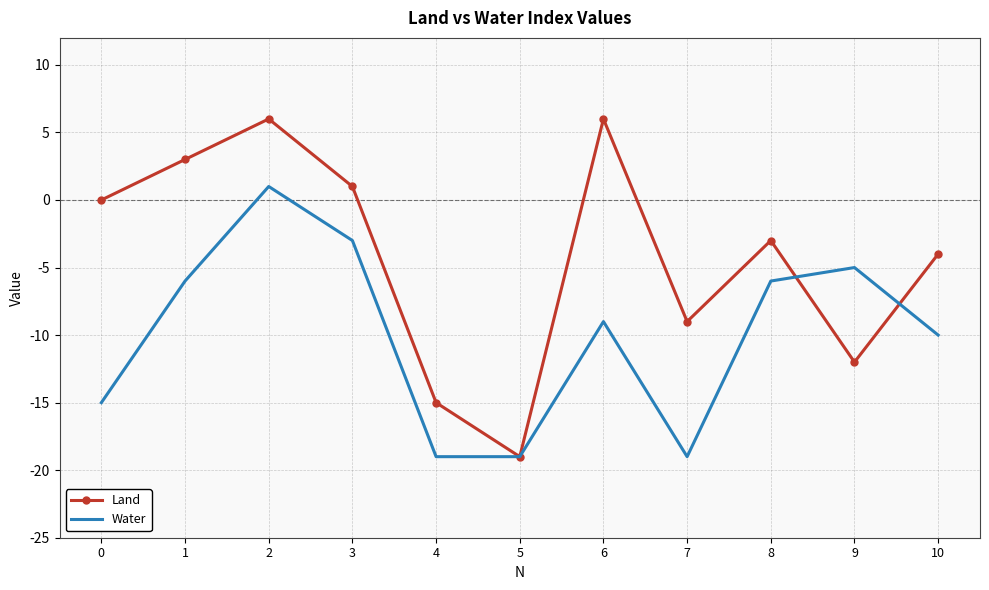

What is the difference between the second highest and second lowest values in the Land series?

21